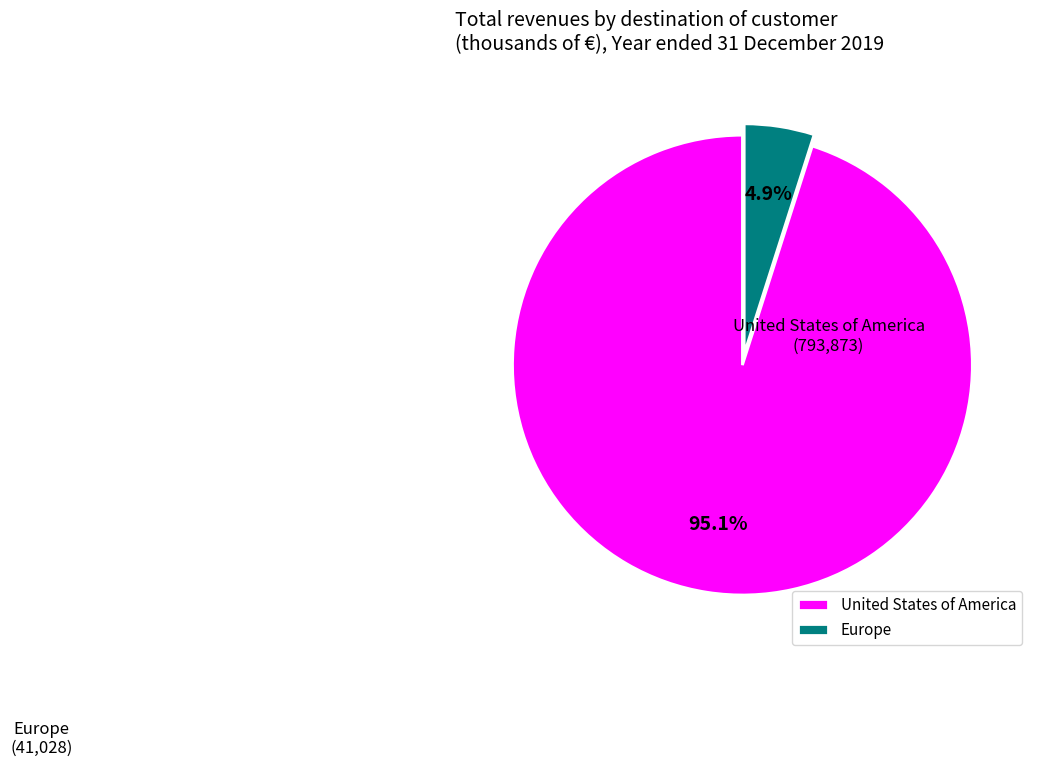

Which slice is the smallest?

Europe